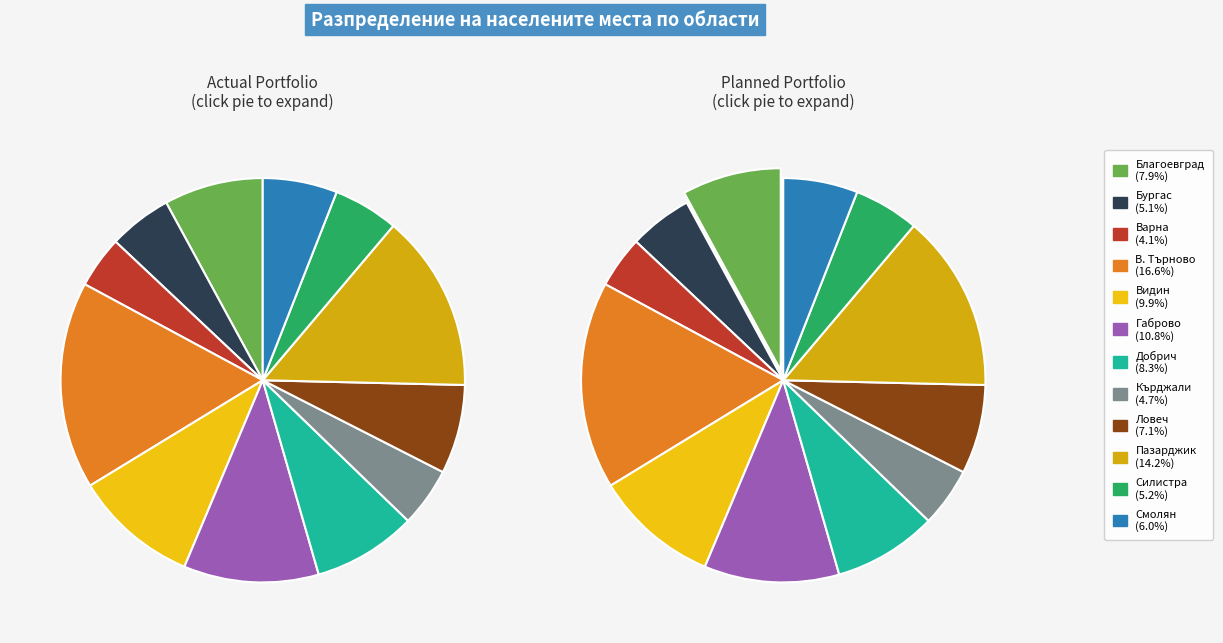

What is the largest slice in the pie chart?

обл. Велико Търново